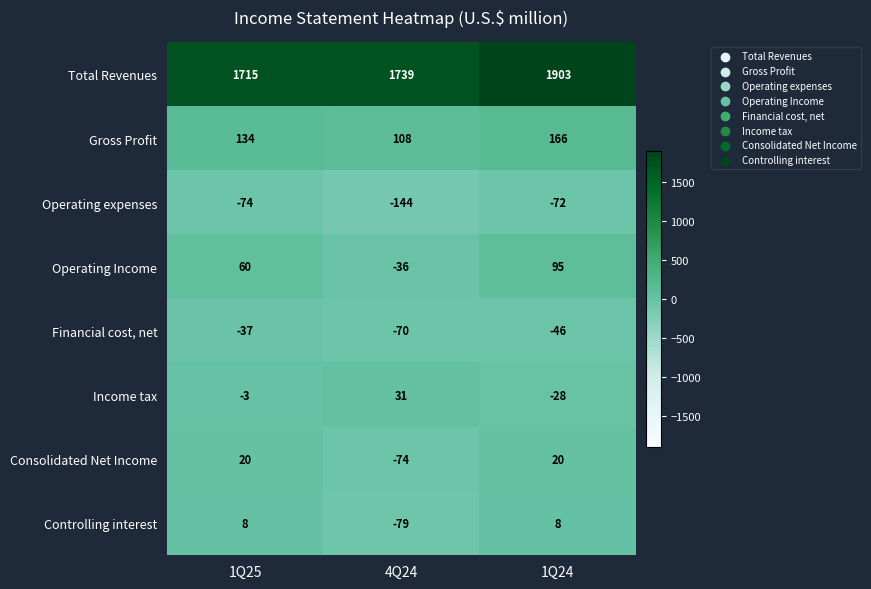

What is the total value across all series at 1Q24?

2046